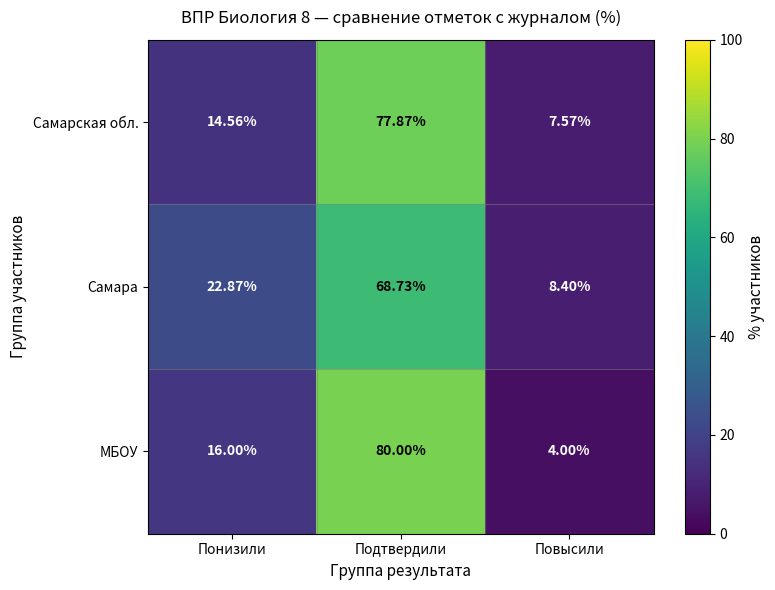

At Понизили, list the series in order from smallest to largest.

Самарская обл., МБОУ, Самара